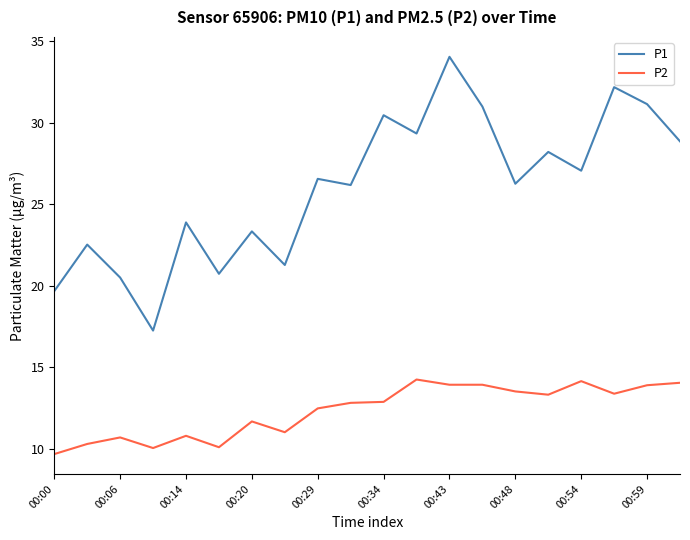

What is the difference between the maximum and minimum values in the P2 series?

4.6